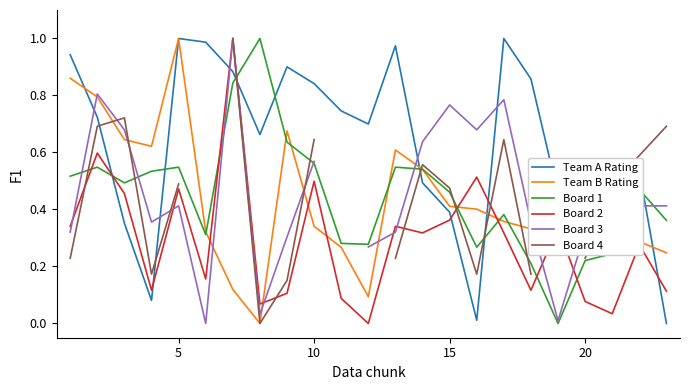

Is it true that Team A Rating equals 0.3 at 10?

False